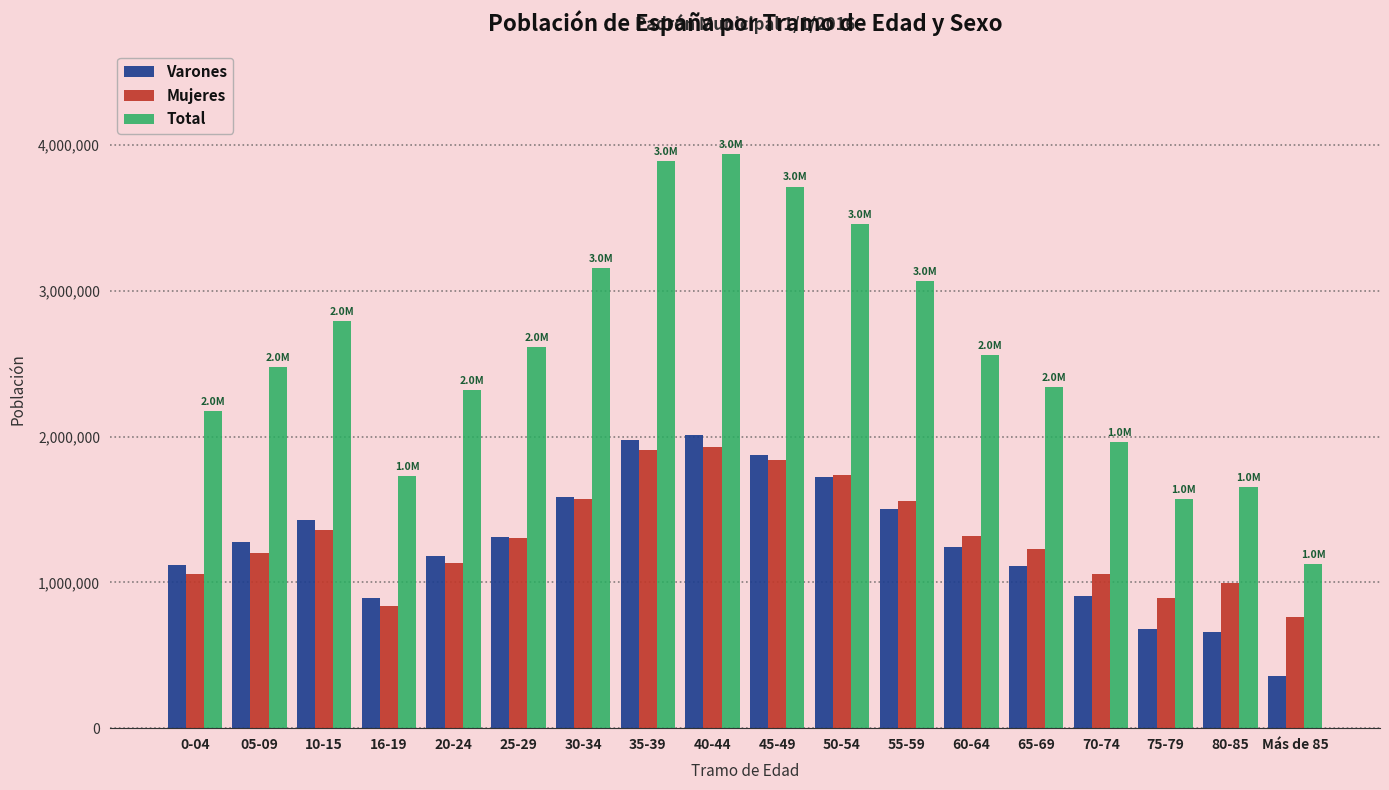

The value of Varones at 60-64 is 706033. True or false?

False